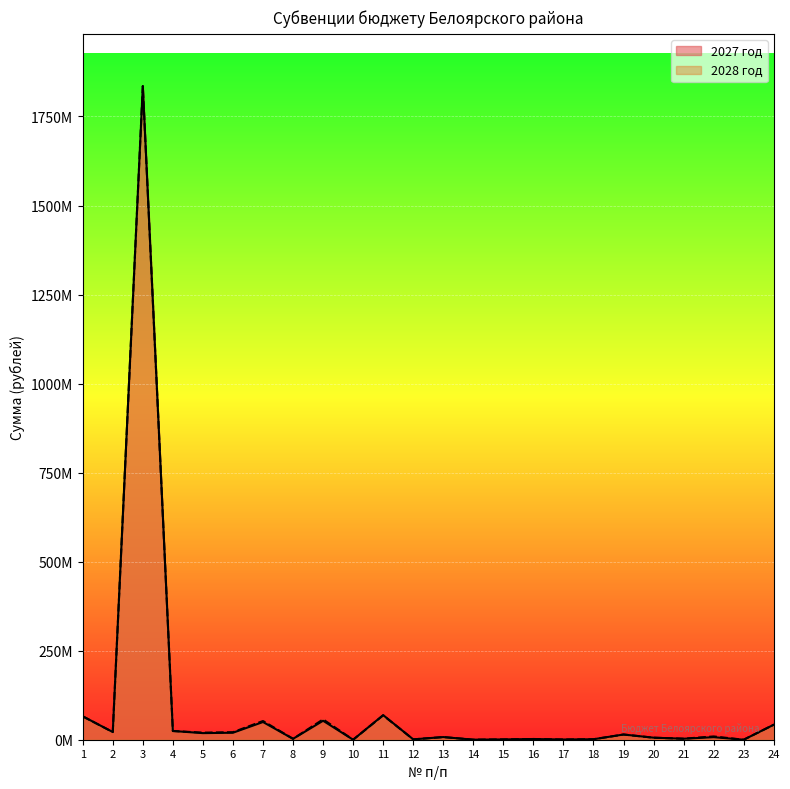

Does the chart display data point markers on the line(s)?

No